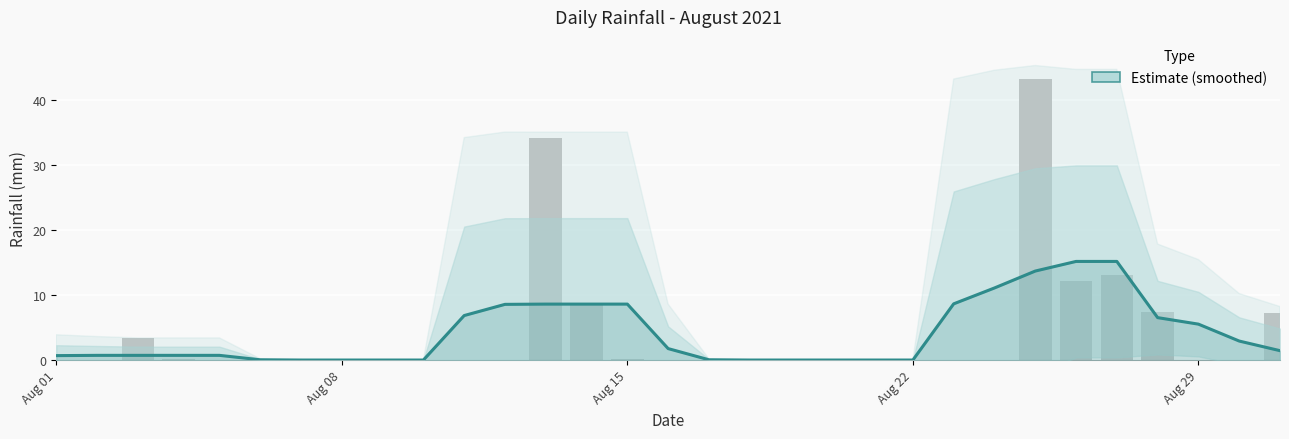

Is it true that the value at Aug 15 is 11.9?

False